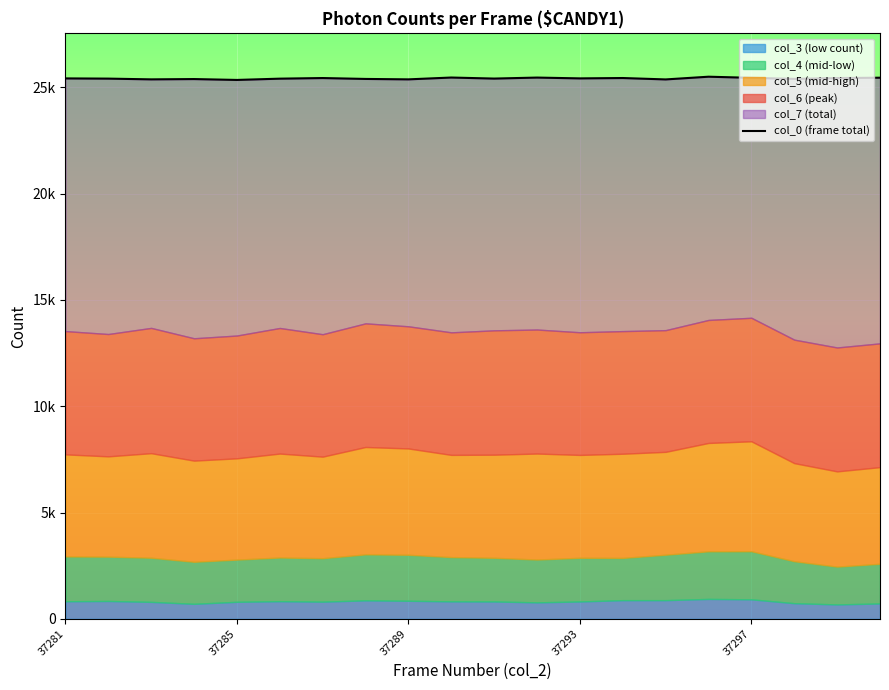

What is the value of the 19th point from the left?

25432